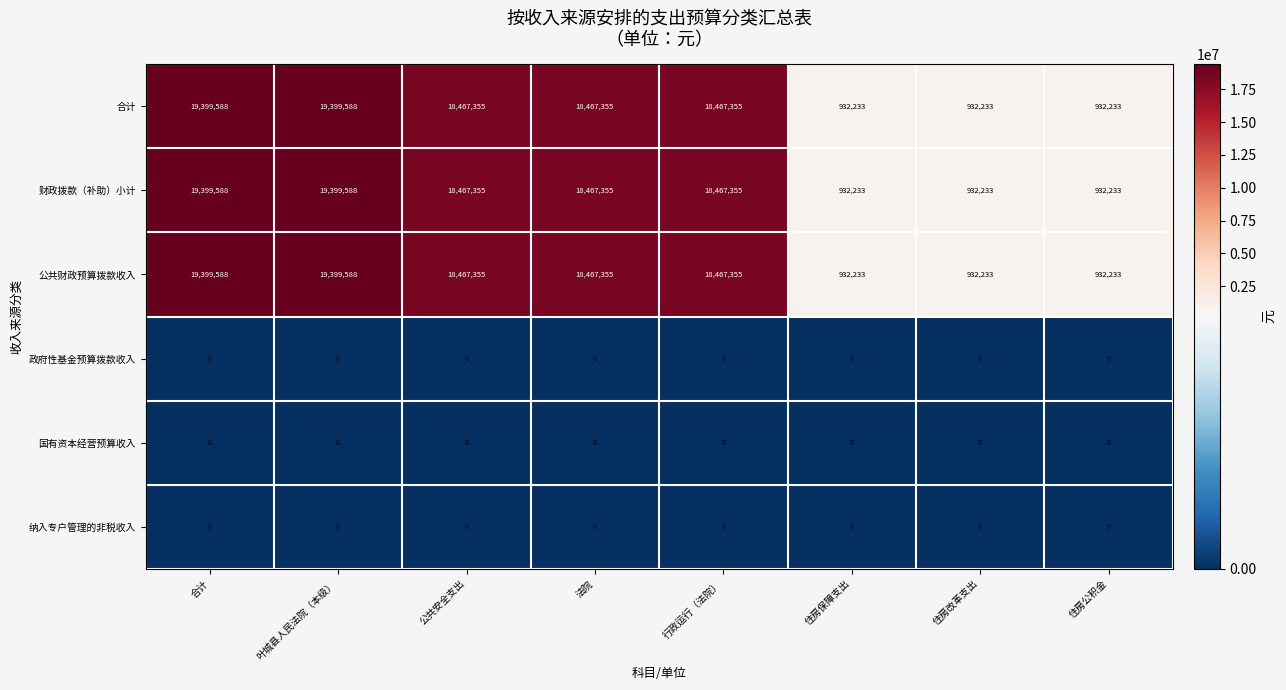

What is the total value across all series at 行政运行（法院）?

55402065